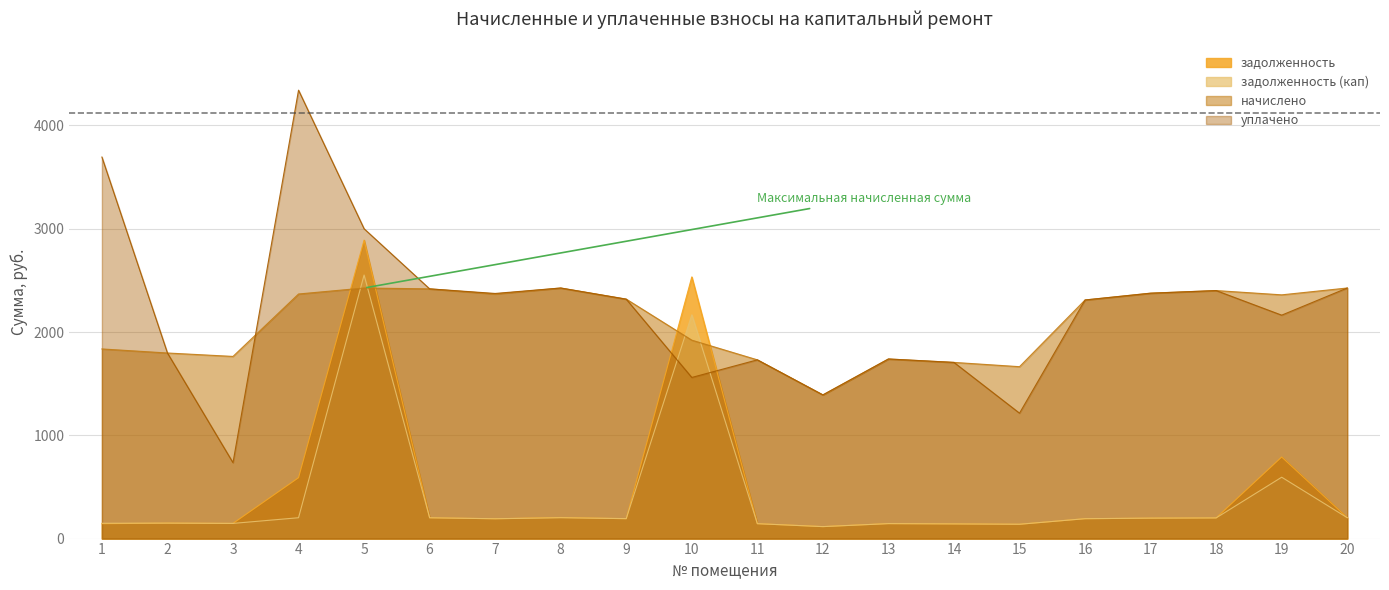

What are all the series names shown in the legend?

задолженность, задолженность (кап), начислено, уплачено